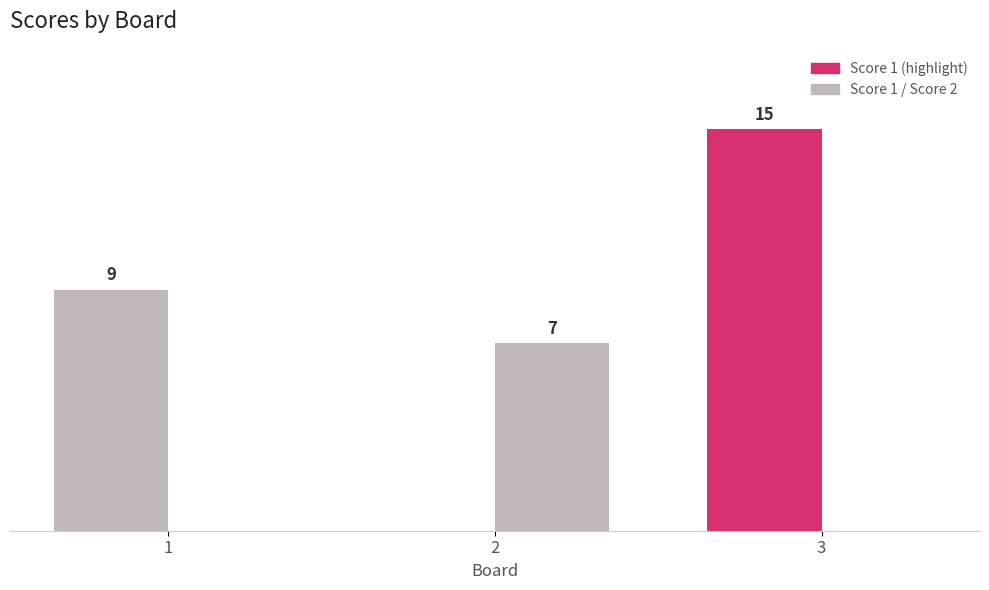

The Score 1 series shows 25 at 3. True or false?

False